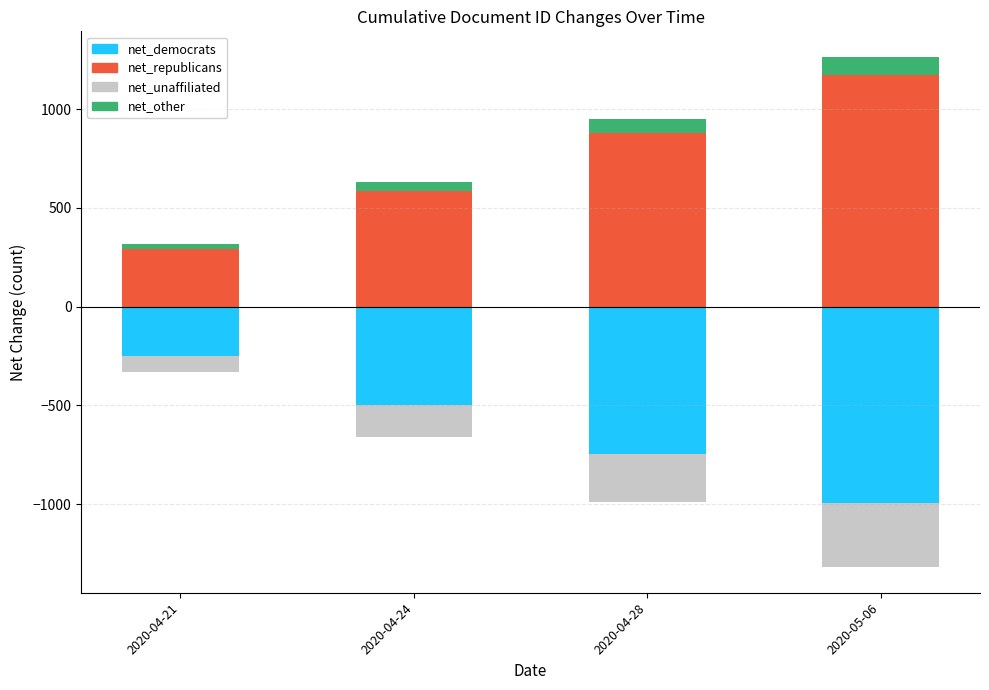

At 2020-04-24, list the series in order from smallest to largest.

net_democrats, net_unaffiliated, net_other, net_republicans